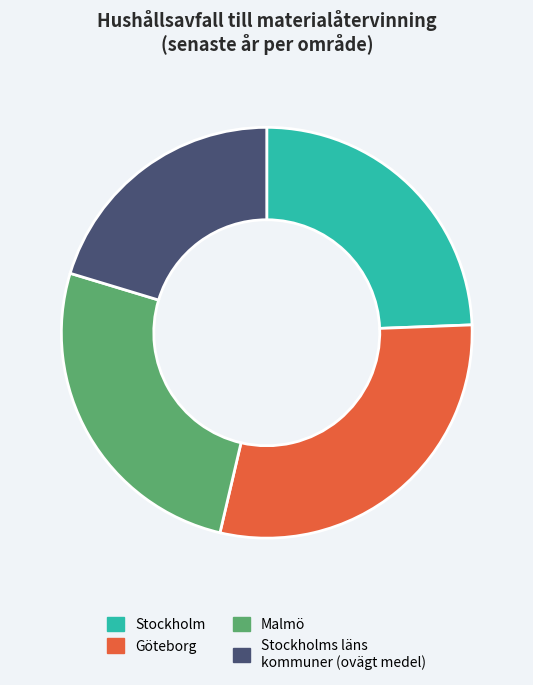

Does any single category account for the majority?

No